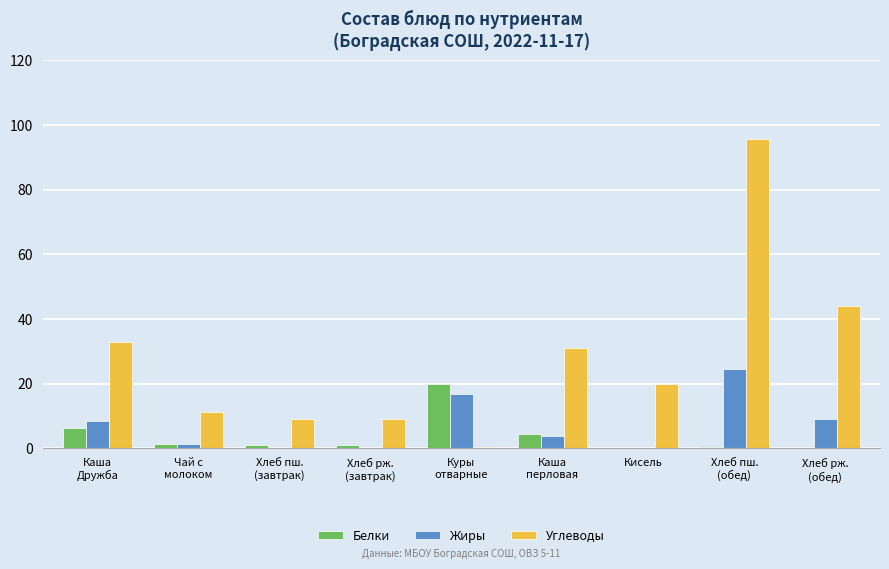

Which series has the largest total across all categories?

Углеводы